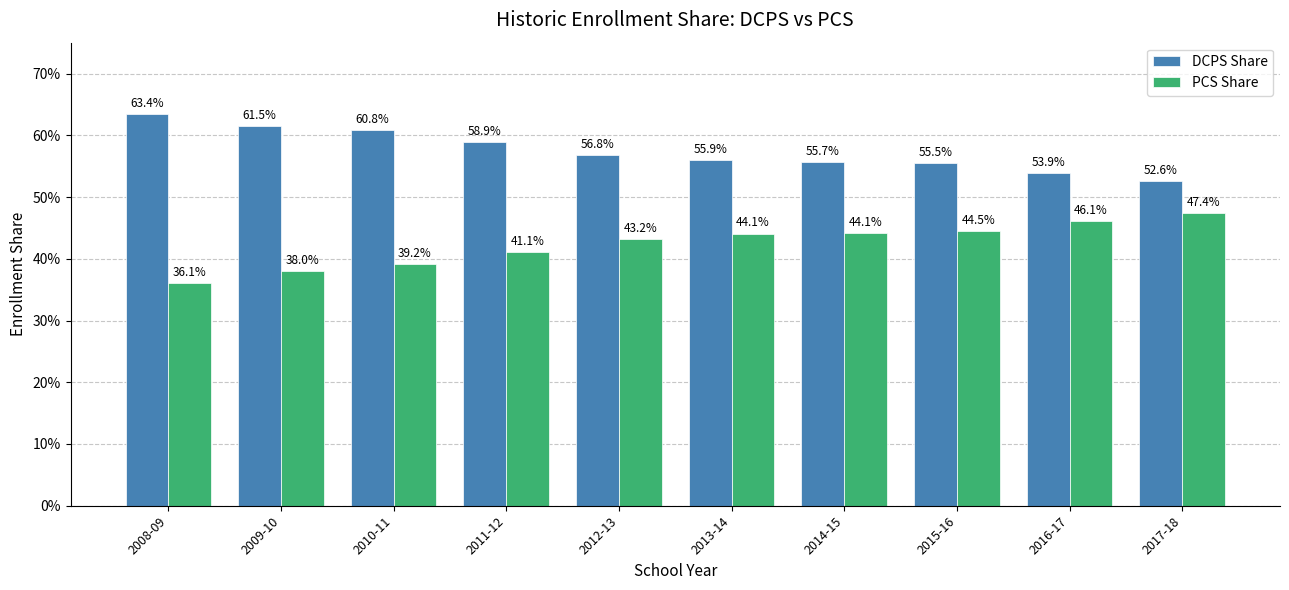

What are all the series names shown in the legend?

DCPS Share, PCS Share